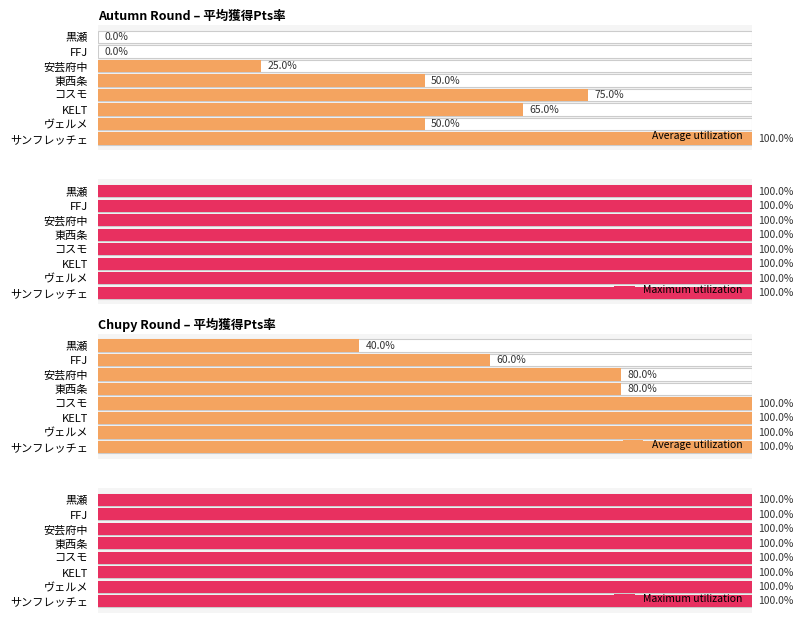

Does the chart contain stacked bars?

No